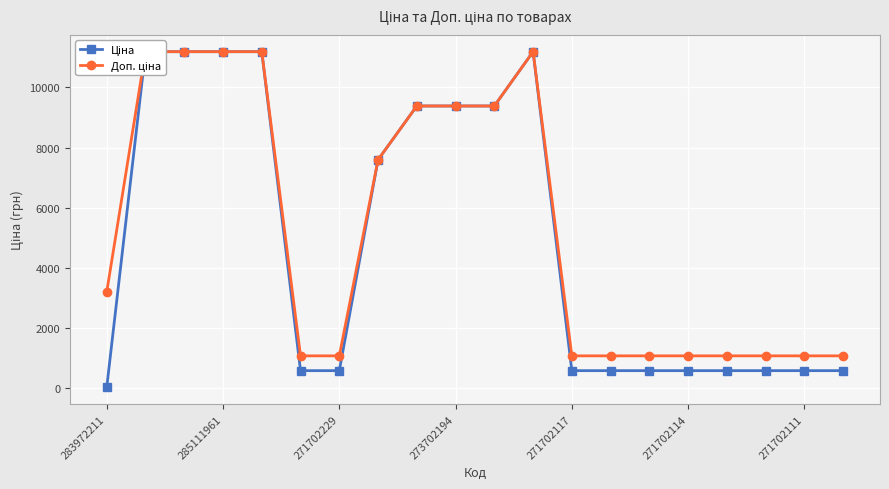

Is the value of Ціна at 16 greater than the value of Доп. ціна at 18?

No